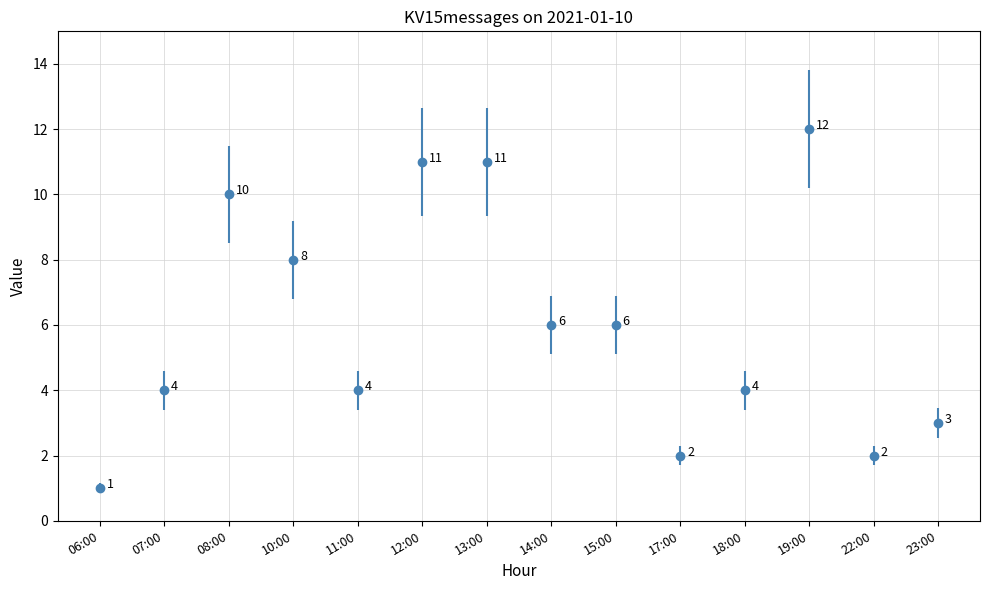

Is it true that the value at 12:00 is 7?

False